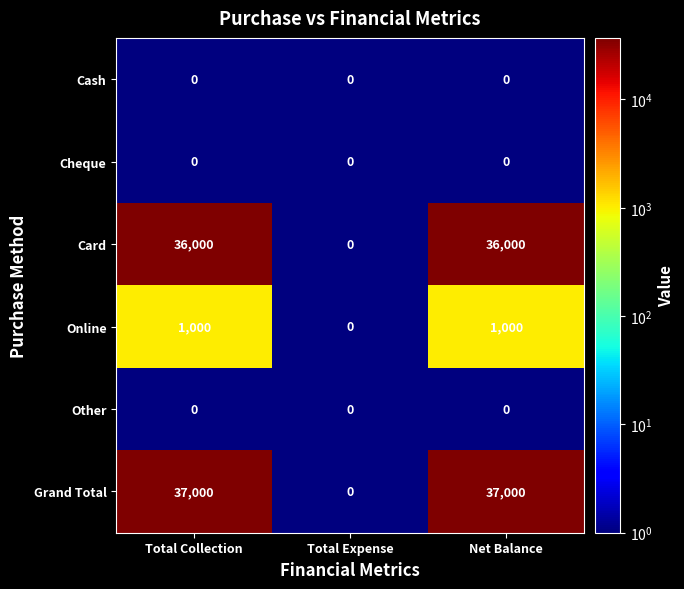

Which category has the lowest value in the Grand Total series?

Total Expense